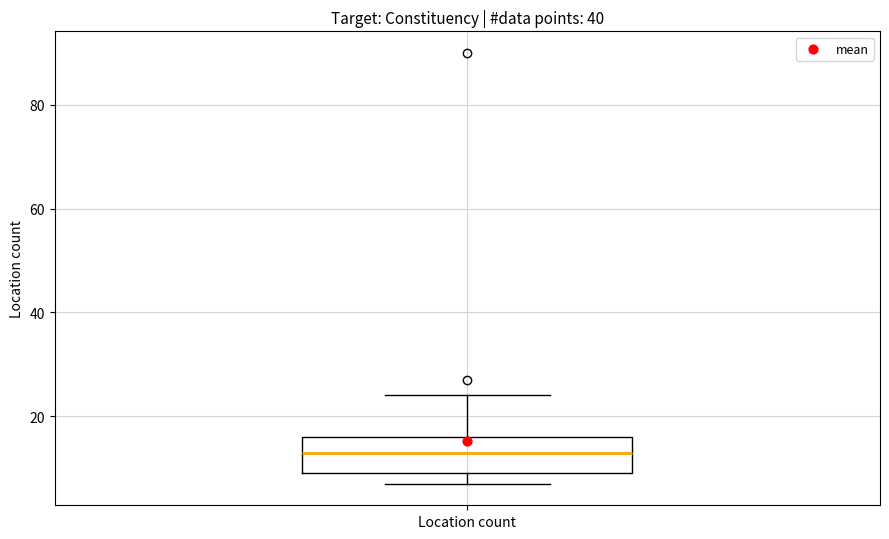

Where does the median line of the box for Location count sit on the y-axis? The values are not printed on the chart, so give them approximately, as read against the axis.

14